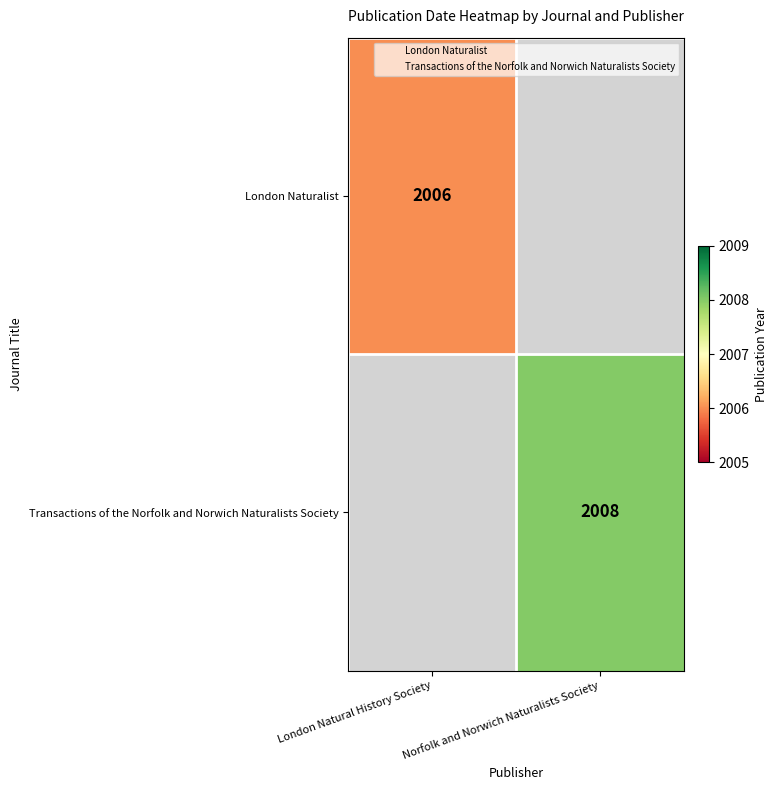

At how many categories does at least one series exceed 2006?

1